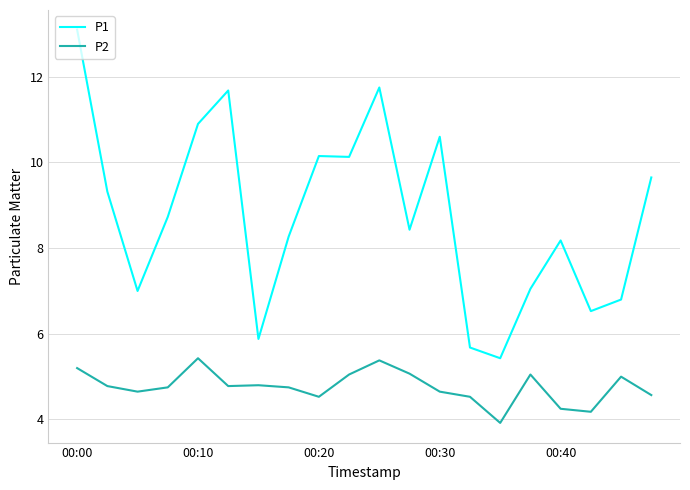

True or false: P2 and P1 intersect in this chart.

False